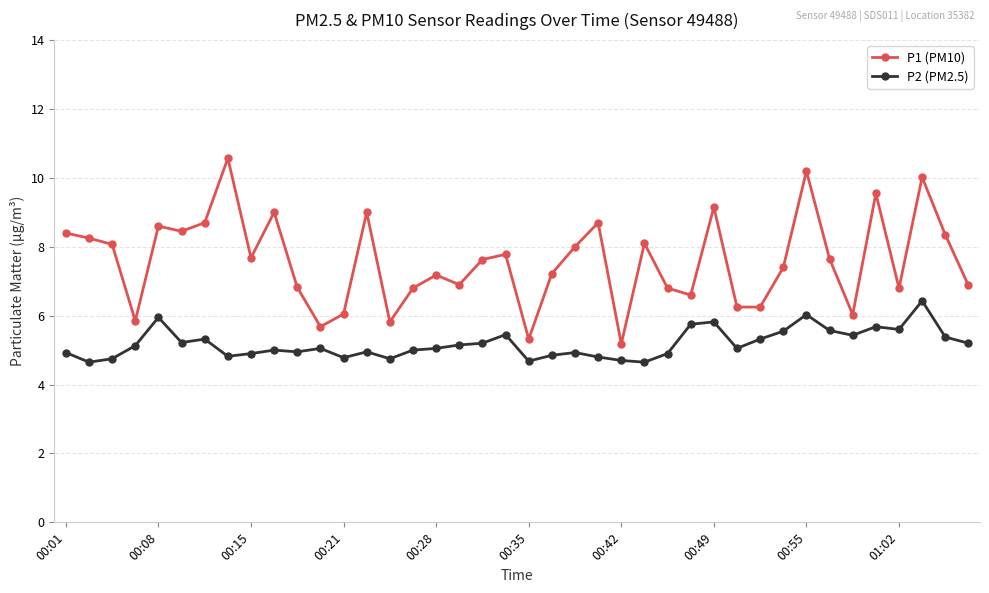

What is the difference between the maximum and minimum values in the P2 (PM2.5) series?

1.8